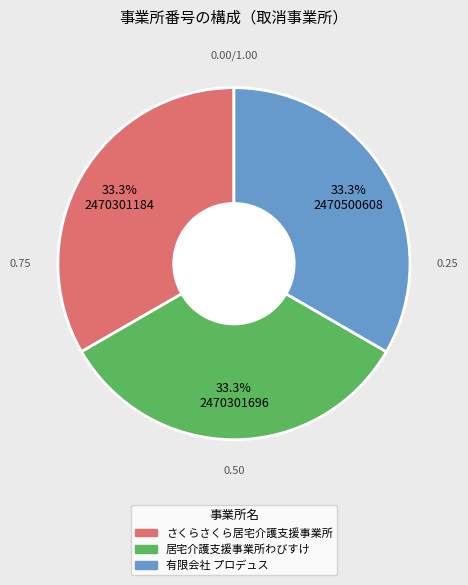

Approximately how many times larger is the value at 居宅介護支援事業所わびすけ compared to 有限会社 プロデュス?

1.0